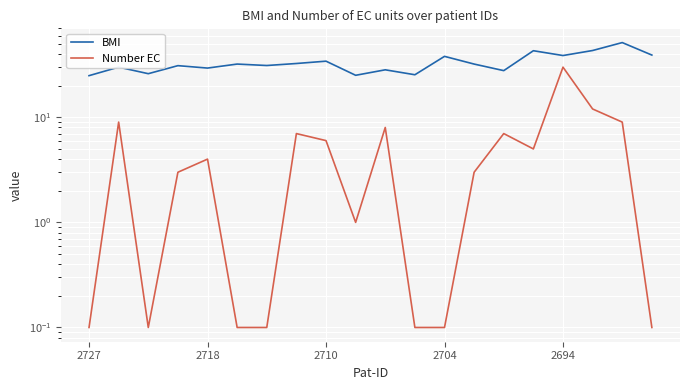

How many distinct data groups are displayed?

2